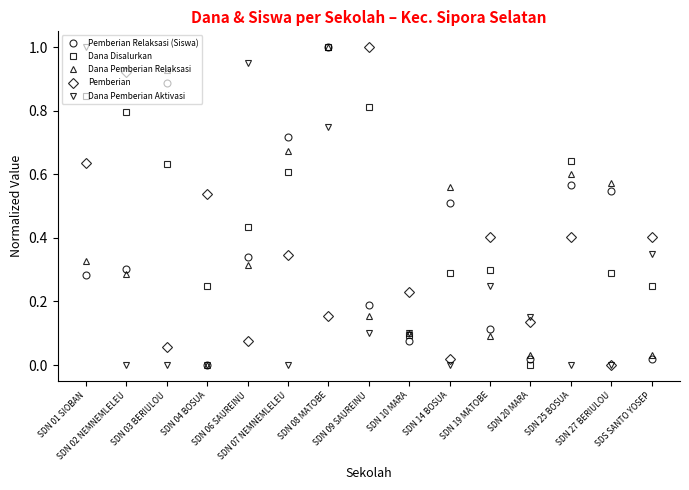

True or false: Dana Disalurkan has more than 1 interior local peaks.

True